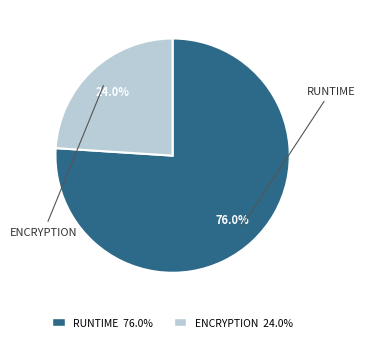

Is there any slice that represents more than half of the pie?

Yes